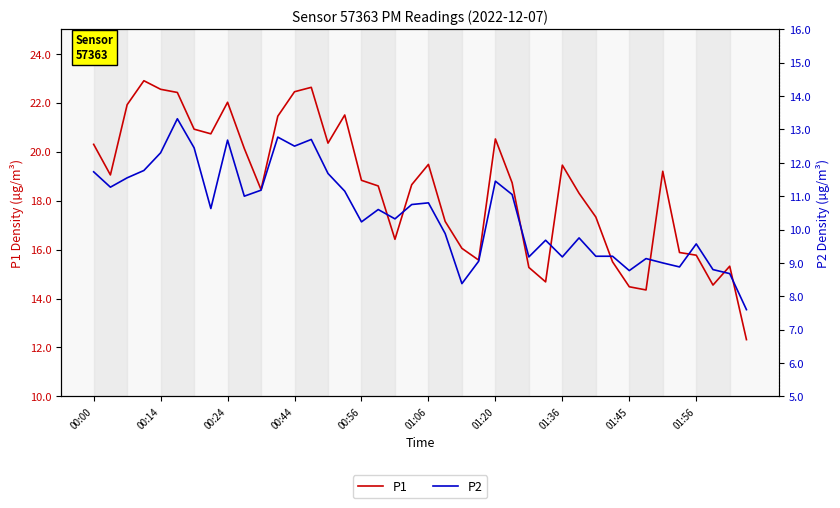

How many interior local valleys does the P2 series have?

11